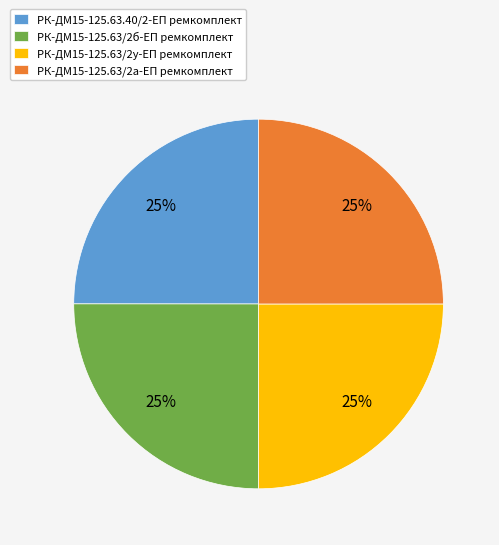

How many segments does this pie chart have?

4